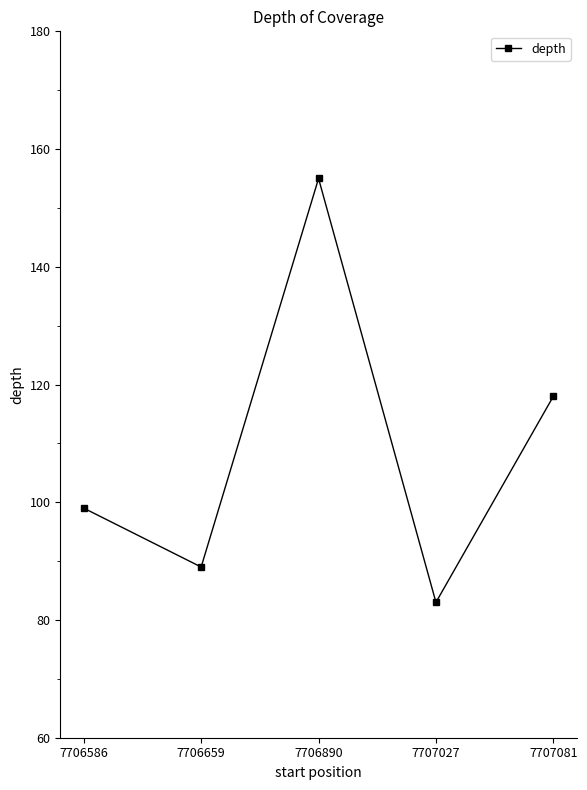

List the labels in order of value, largest first.

7706890, 7707081, 7706586, 7706659, 7707027